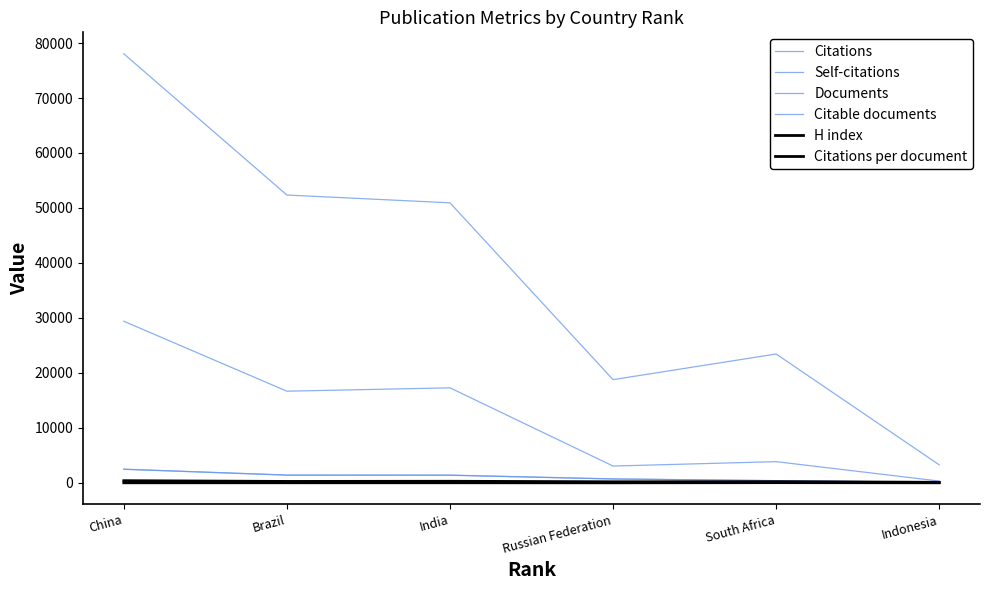

Is this an area chart (filled region under the line)?

No